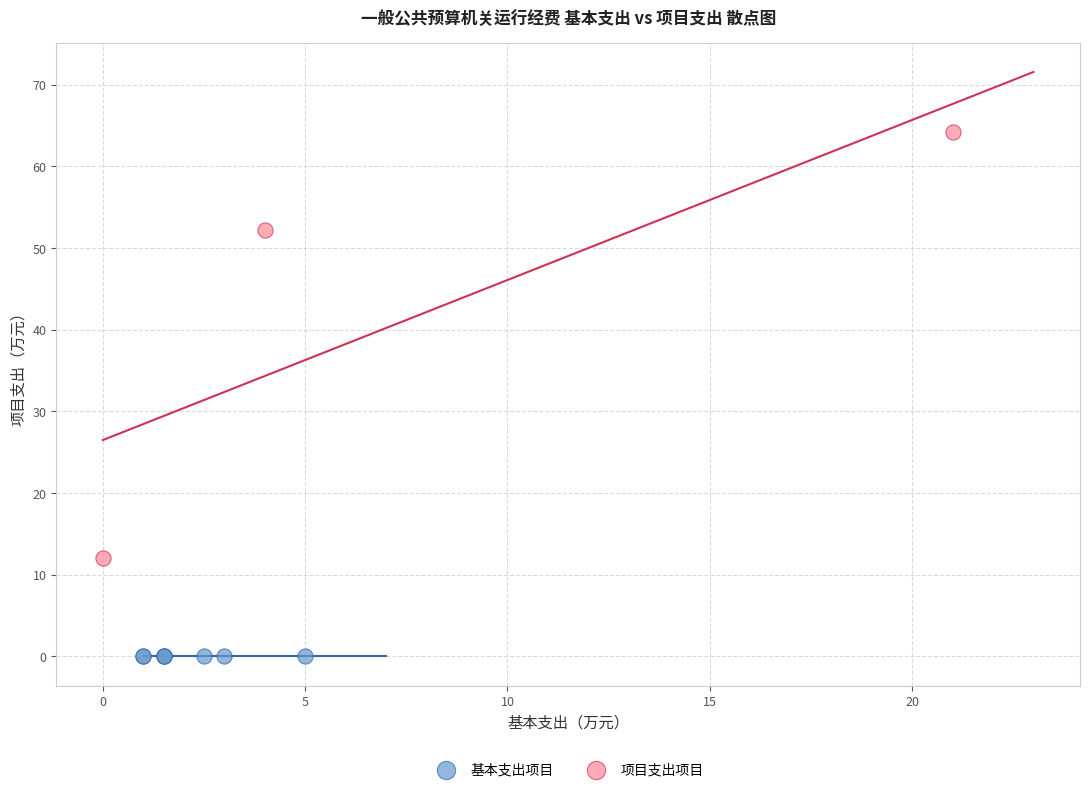

Which series contains the lowest Y value?

基本支出项目